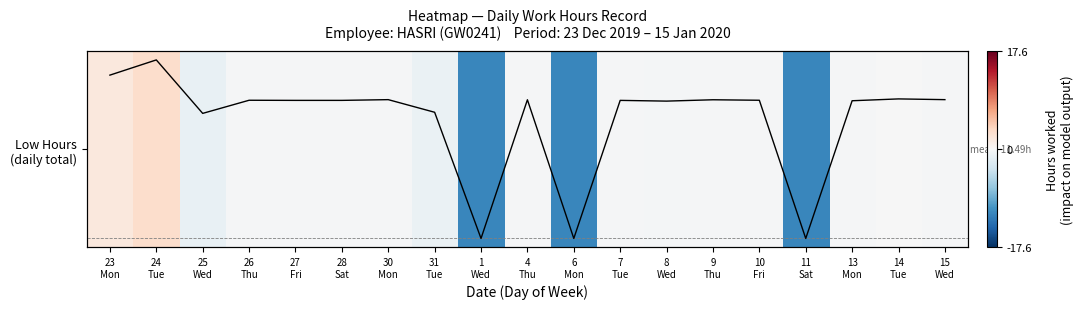

Which has a higher value, 7
Tue or 23
Mon?

23
Mon